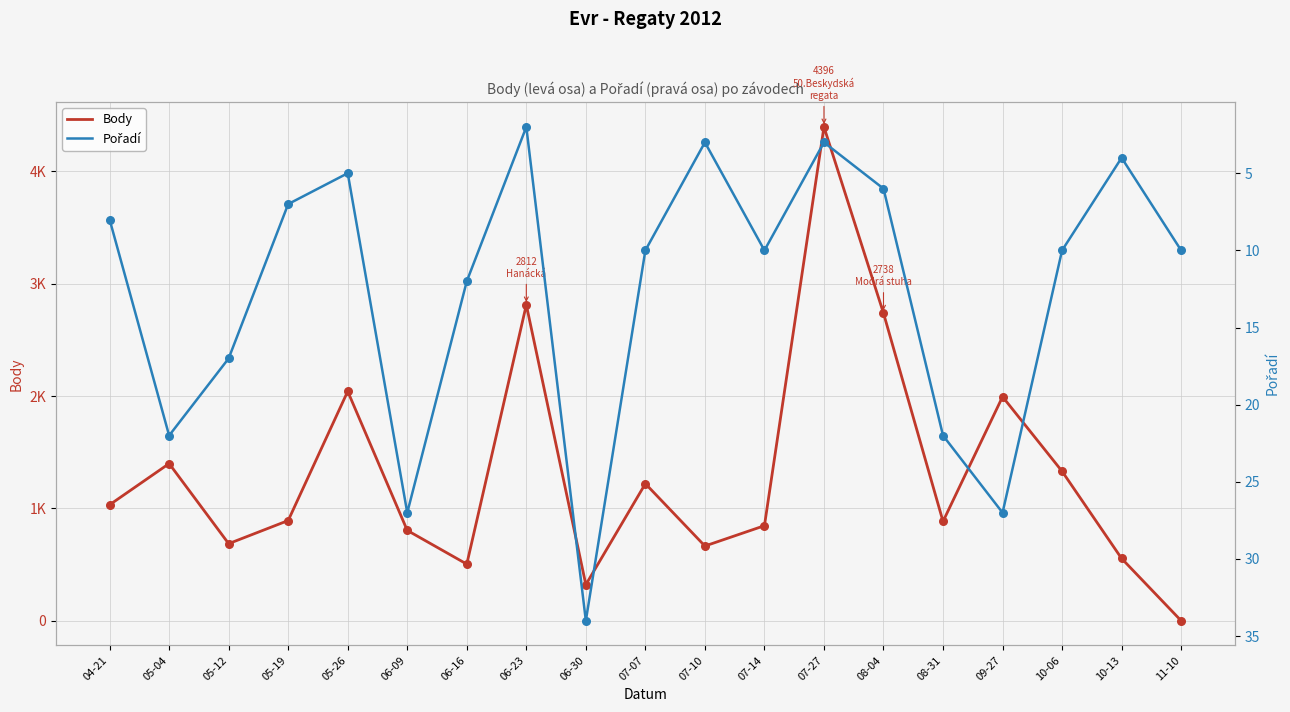

Which series has the largest total across all categories?

Body